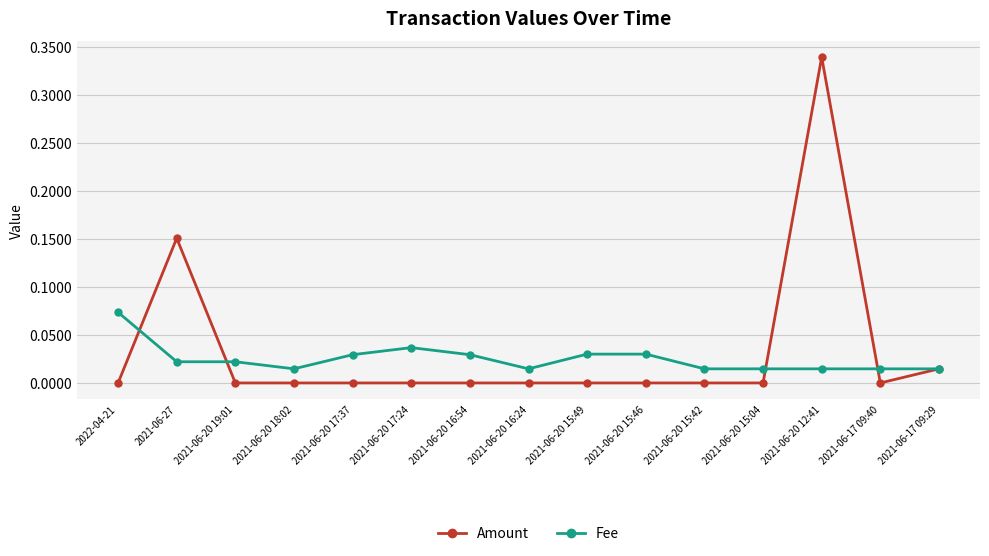

Which series has the largest range (max minus min)?

Amount